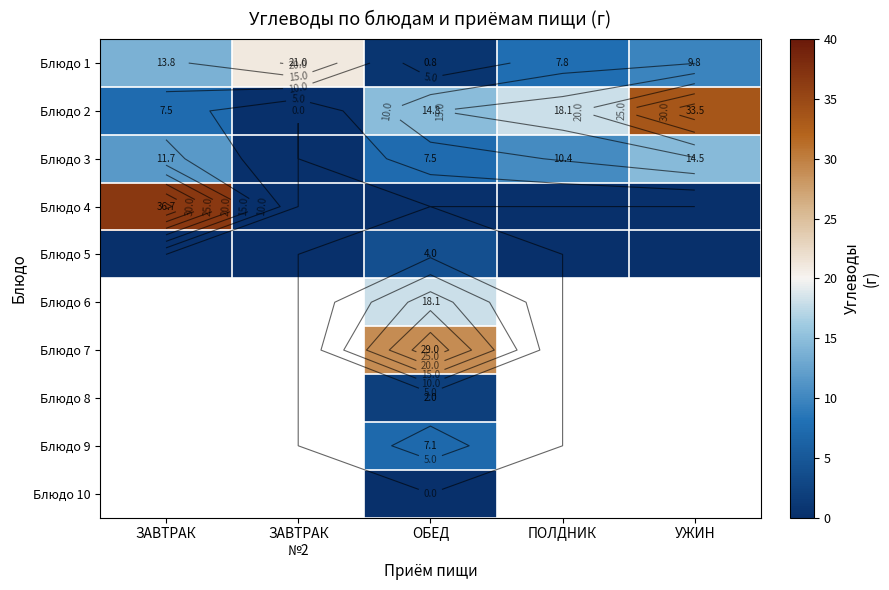

At how many categories does at least one series exceed 6?

5